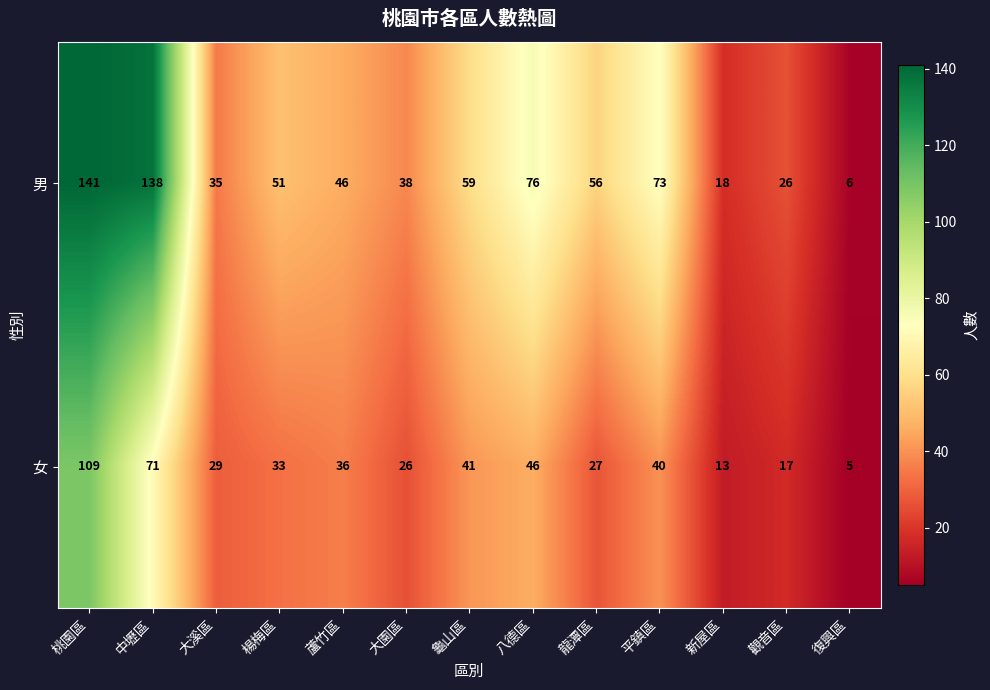

List the series in order of their peak value, highest first.

男, 女